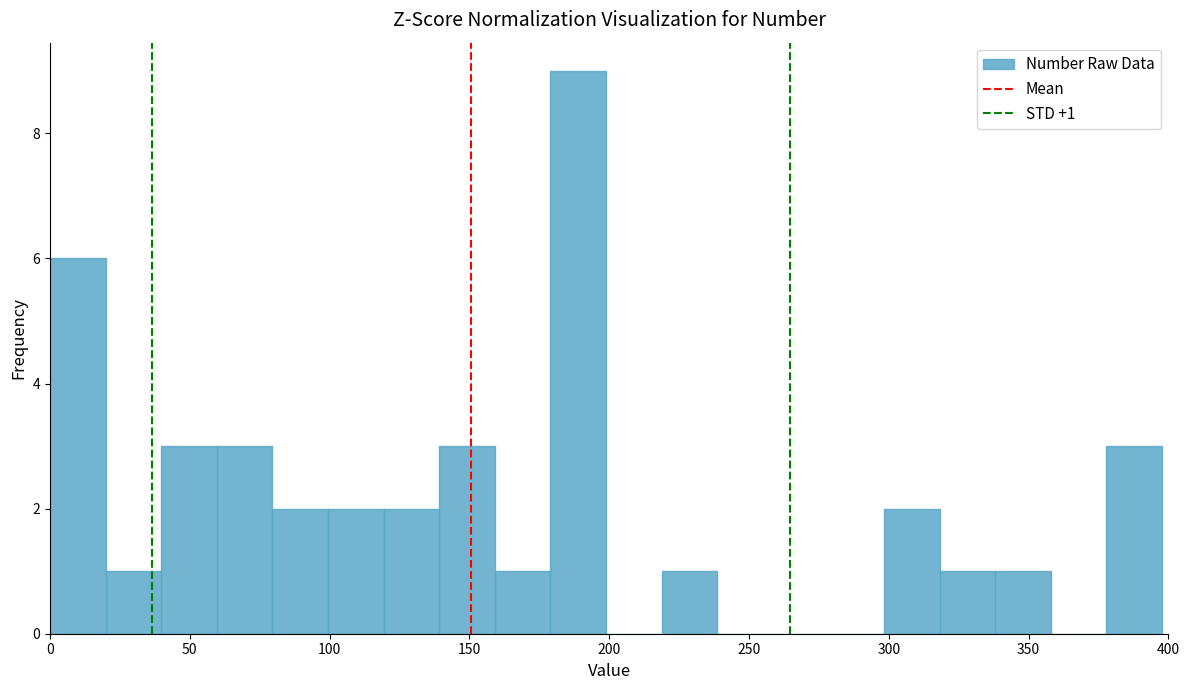

Around what value on the x-axis is the tallest bar? Give the approximate position of its centre, as read against the axis.

190